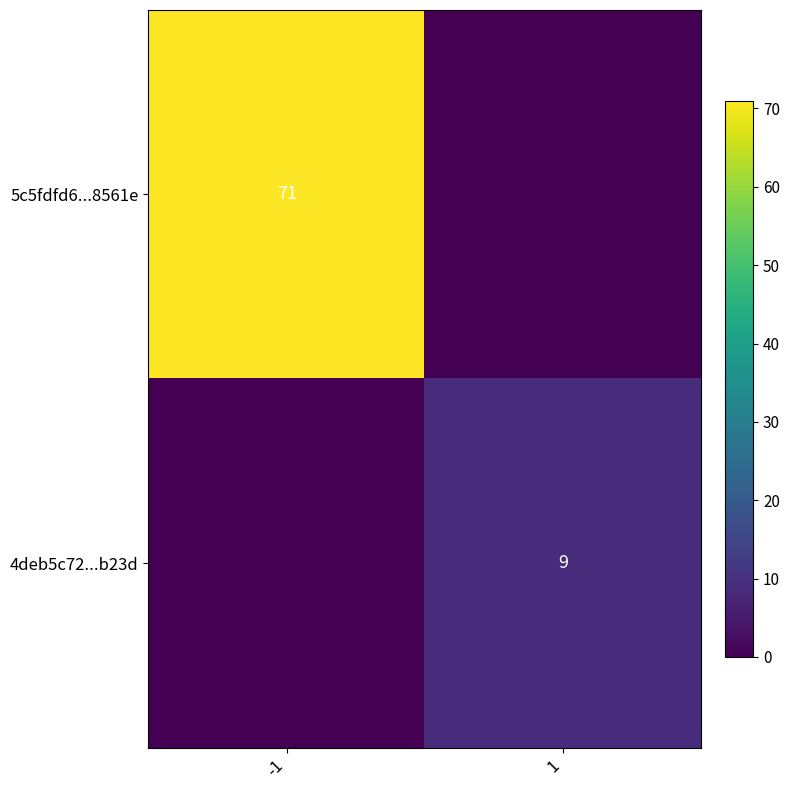

At which category does the chart reach its minimum across all series?

1